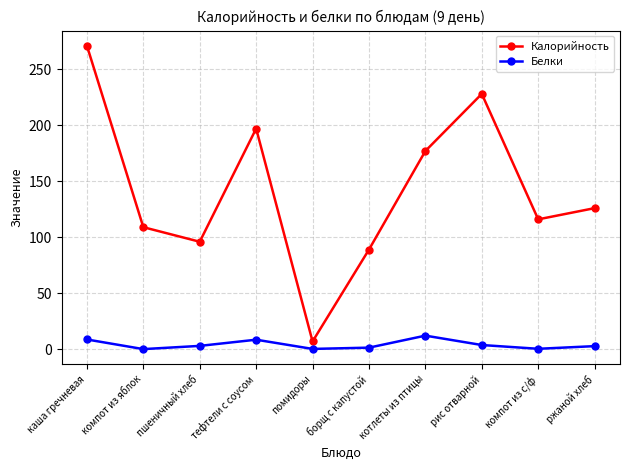

What value does the Белки series have at котлеты из птицы?

12.2